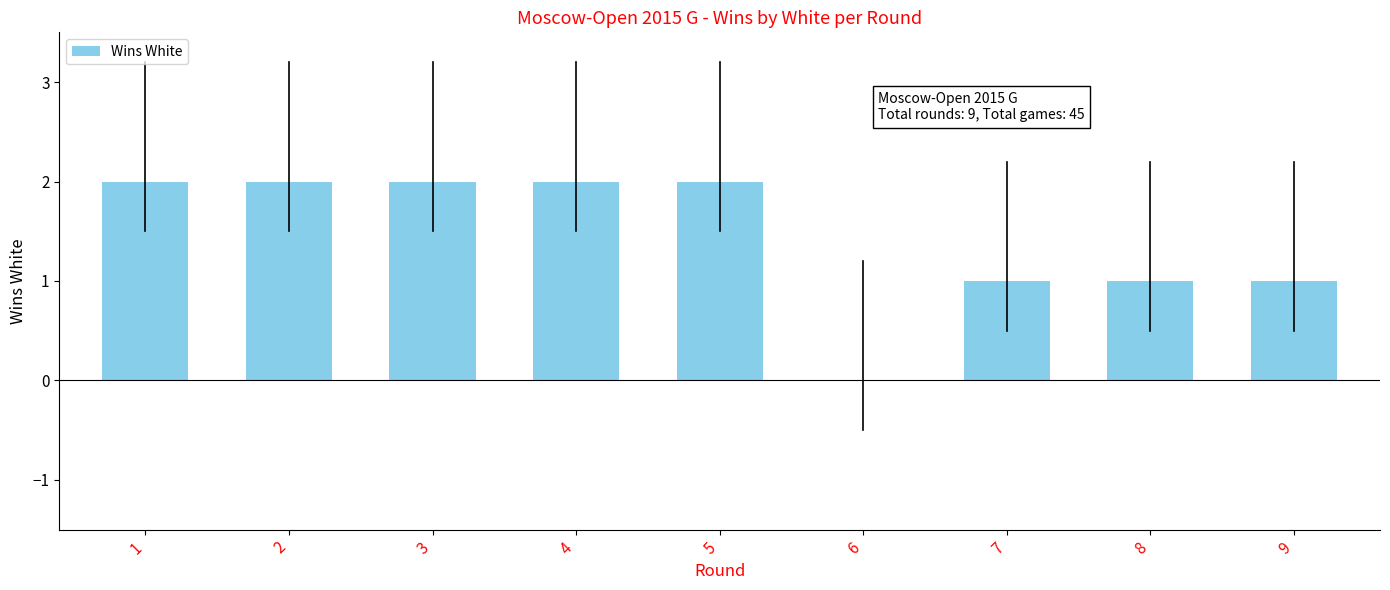

The value at 3 is 2. True or false?

True